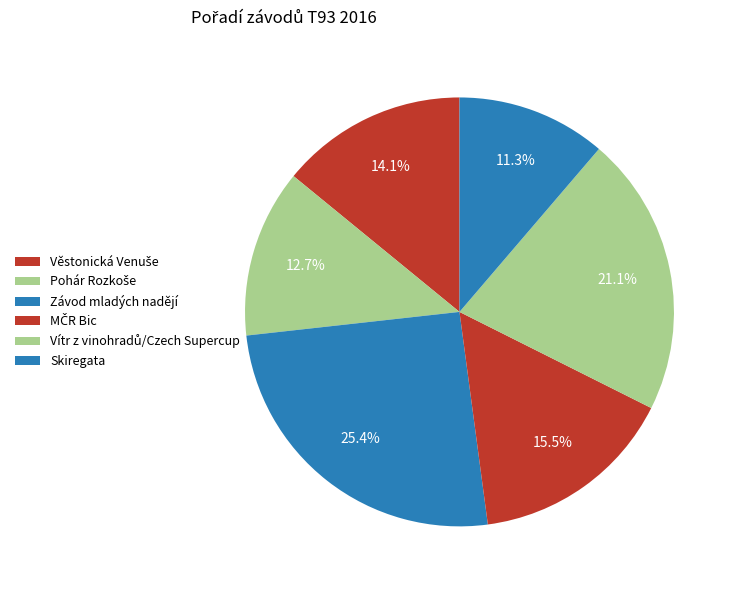

How many slices are in this pie chart?

6